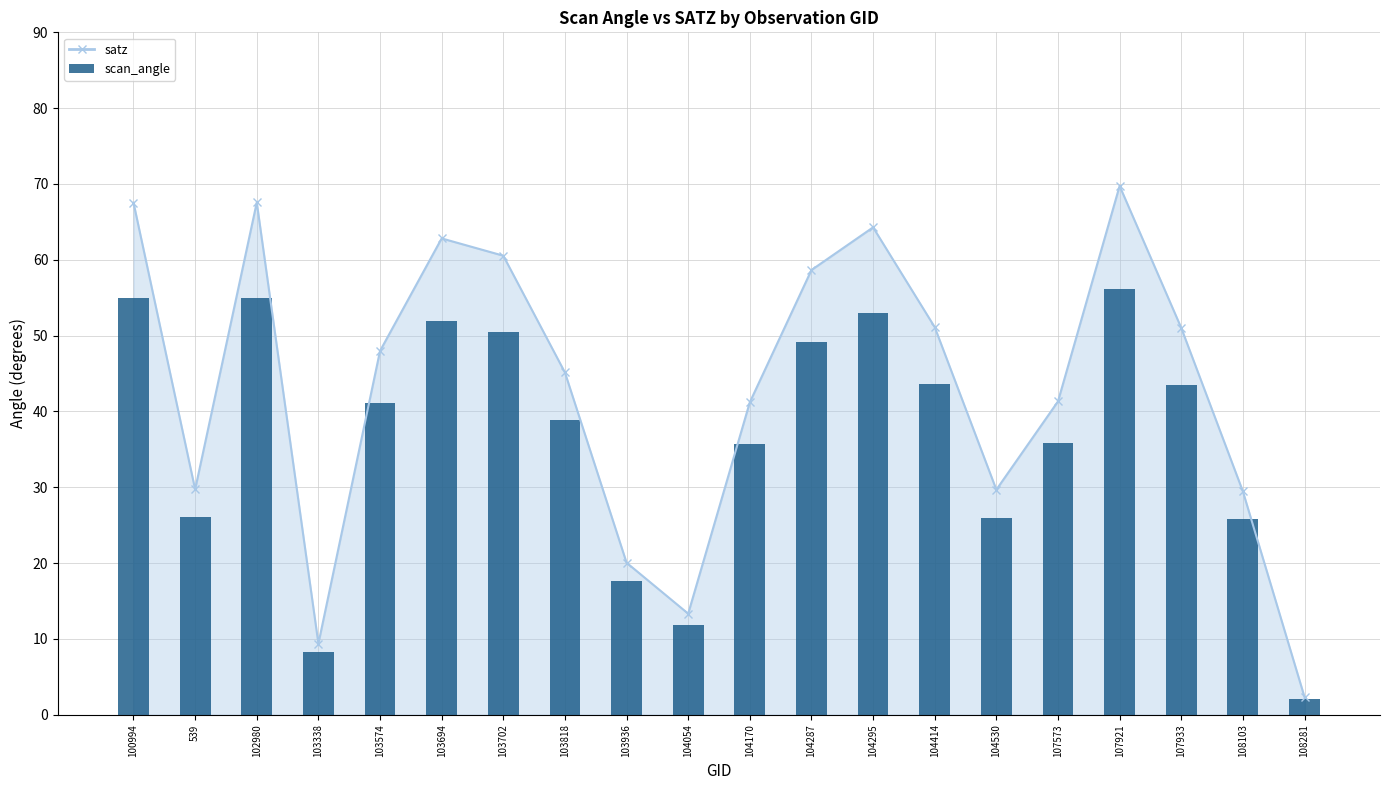

Rank the categories by value from lowest to highest.

108281, 103338, 104054, 103936, 108103, 104530, 539, 104170, 107573, 103818, 103574, 107933, 104414, 104287, 103702, 103694, 104295, 100994, 102980, 107921